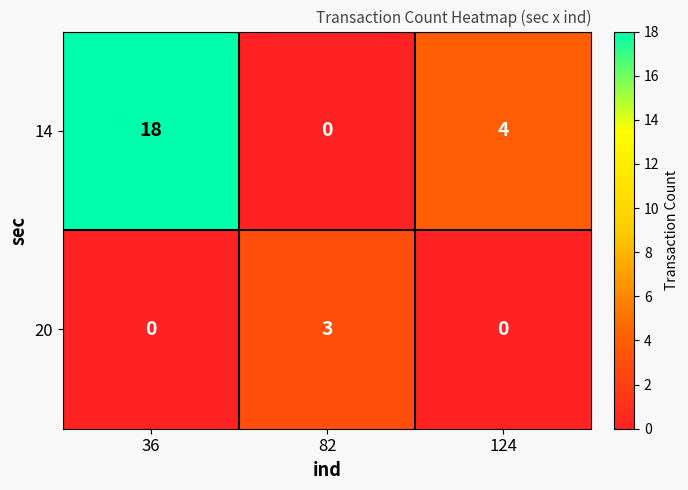

Which label corresponds to the largest value in the chart?

36